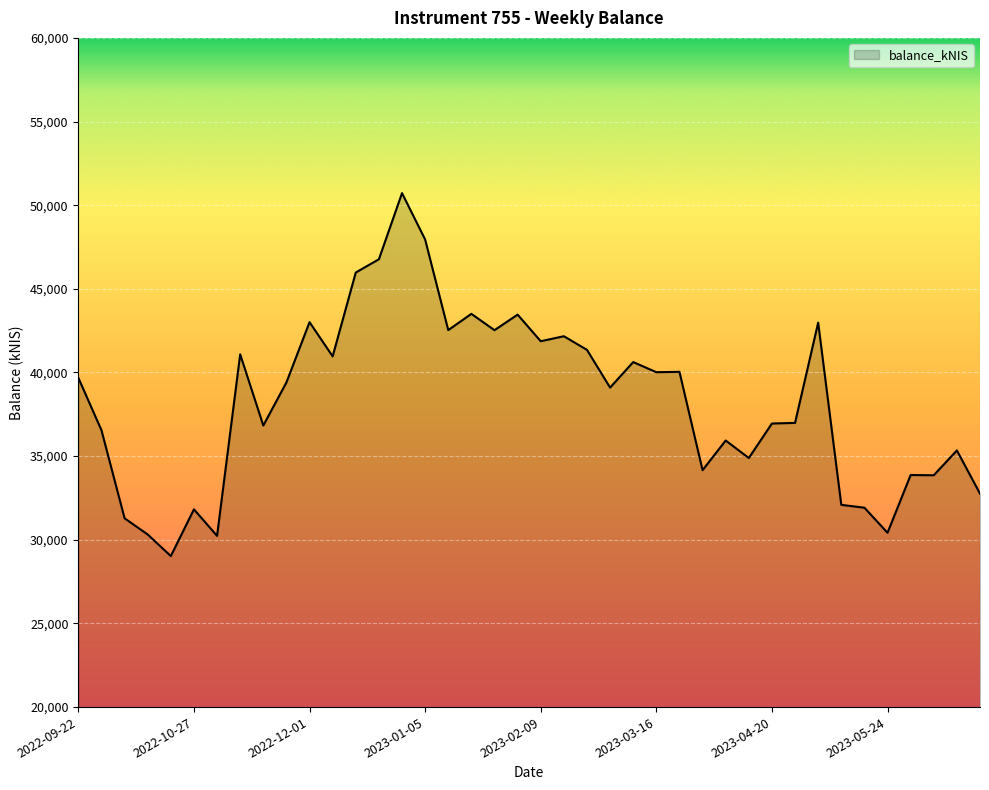

What is the smallest value displayed?

29028.0